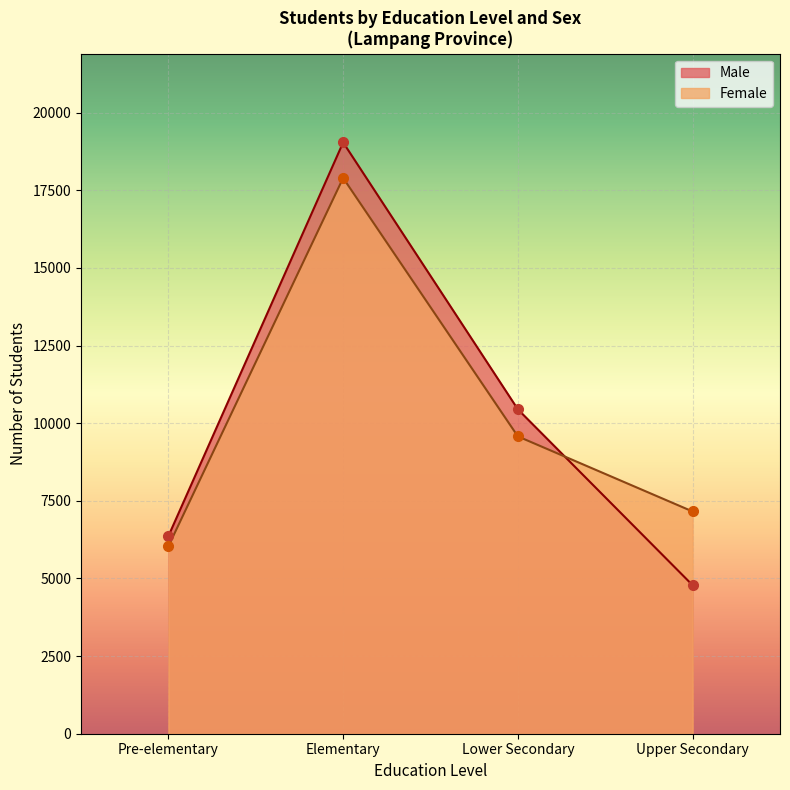

Reading right to left, list all the values displayed in this chart.

Male: 4782	10446	19042	6363
Female: 7157	9575	17898	6037